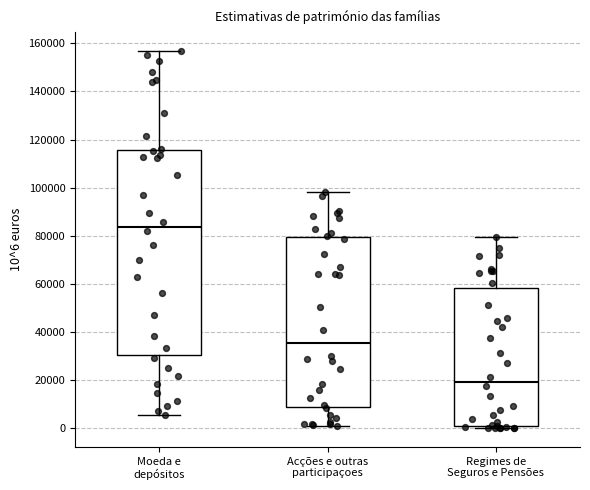

Reading left to right, read every box against the y-axis: the position of its median line, the range the box covers, and the ends of its whiskers. The values are not printed on the chart, so give them approximately, as read against the axis.

Moeda e depósitos: median 84000, box 30000 to 116000, whiskers 6000 to 156000
Acções e outras participaçoes: median 36000, box 8000 to 80000, whiskers 2000 to 98000
Regimes de Seguros e Pensões: median 20000, box 2000 to 58000, whiskers 0 to 80000